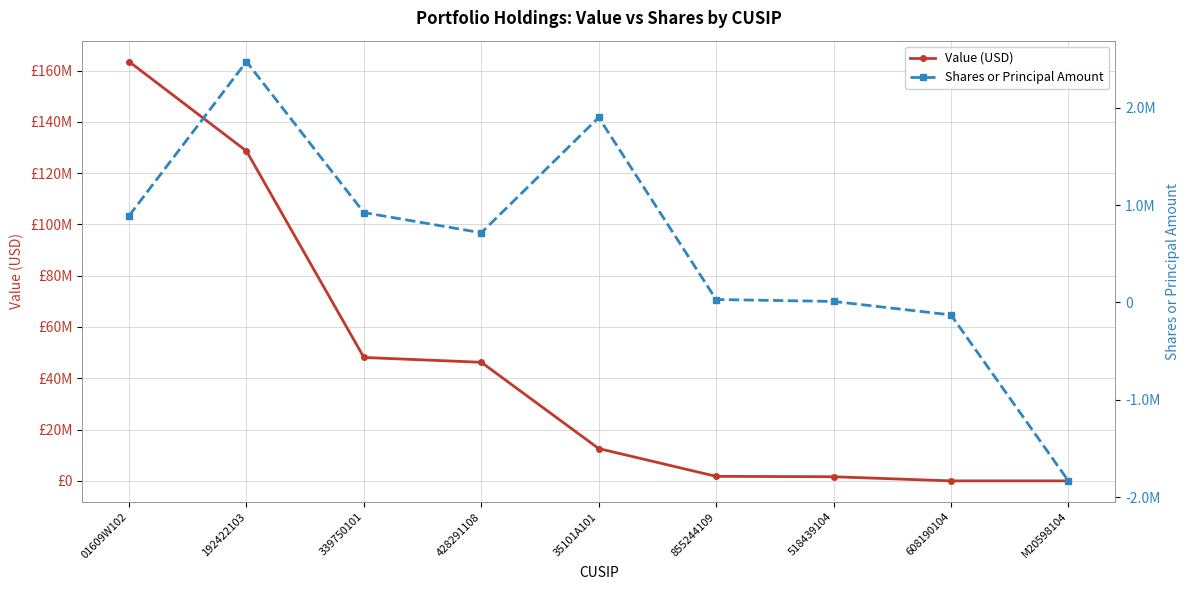

True or false: Value (USD) has a value of 21446681 at 35101A101.

False